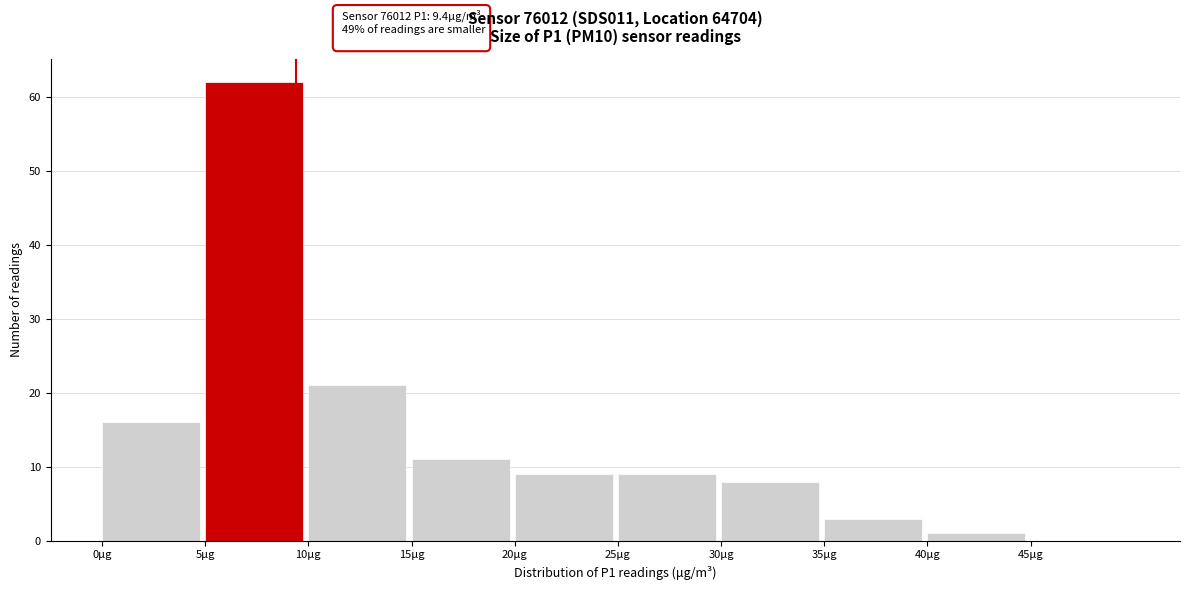

Over which range of the x-axis is the bar tallest?

5 to 10